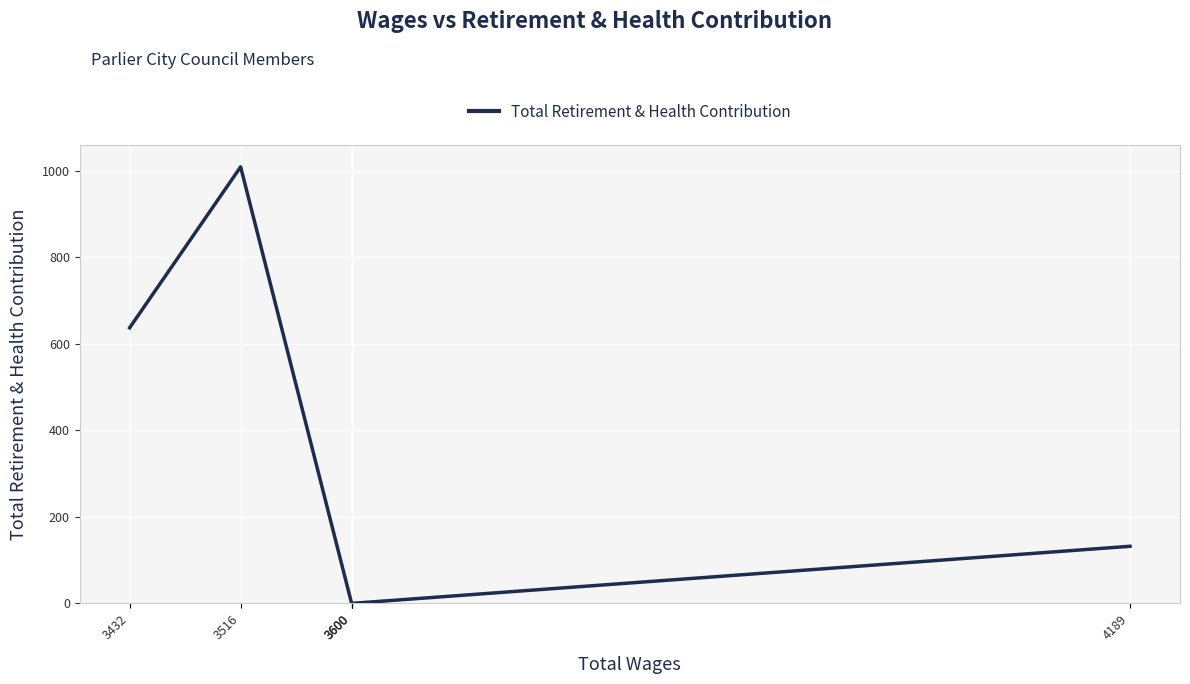

The value at 3516 is 1009. True or false?

True